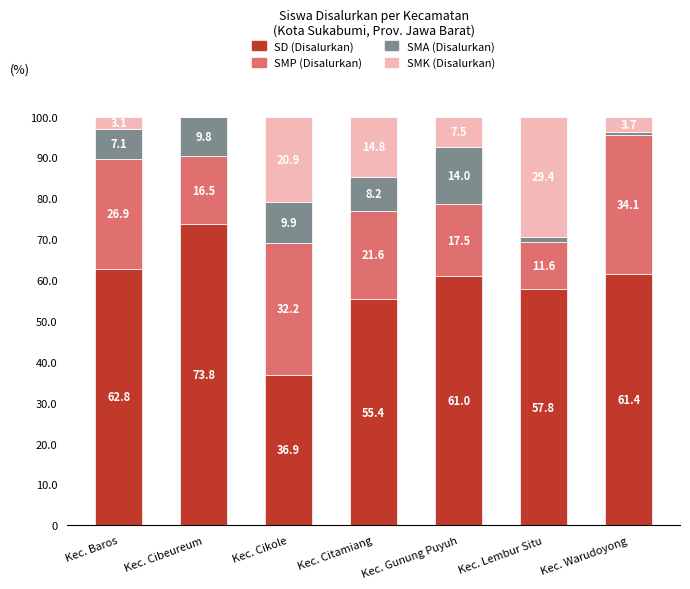

How many data points in SD (Disalurkan) are above 61?

4